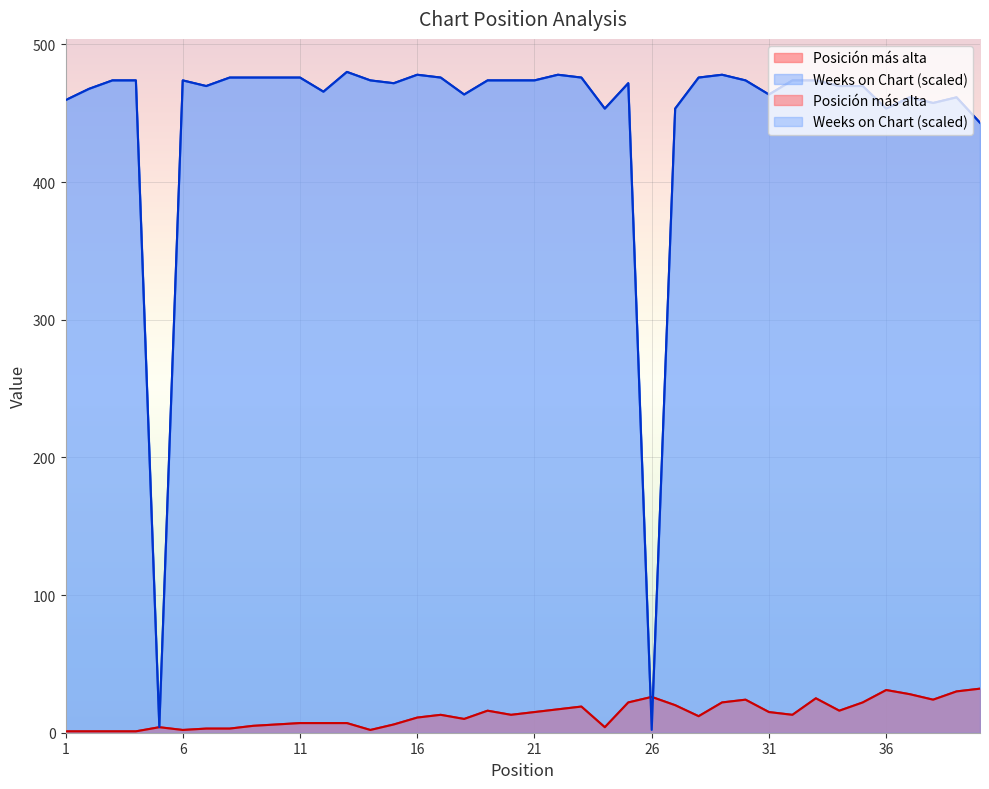

What are all the series names shown in the legend?

Posición más alta, Weeks on Chart